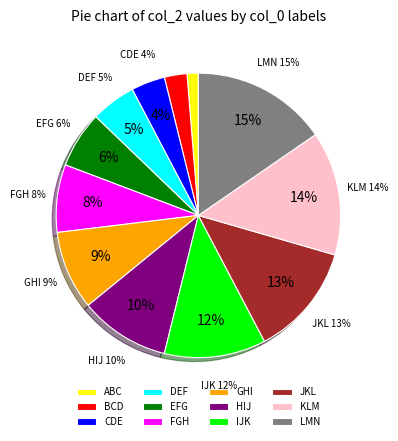

What is the largest slice in the pie chart?

LMN